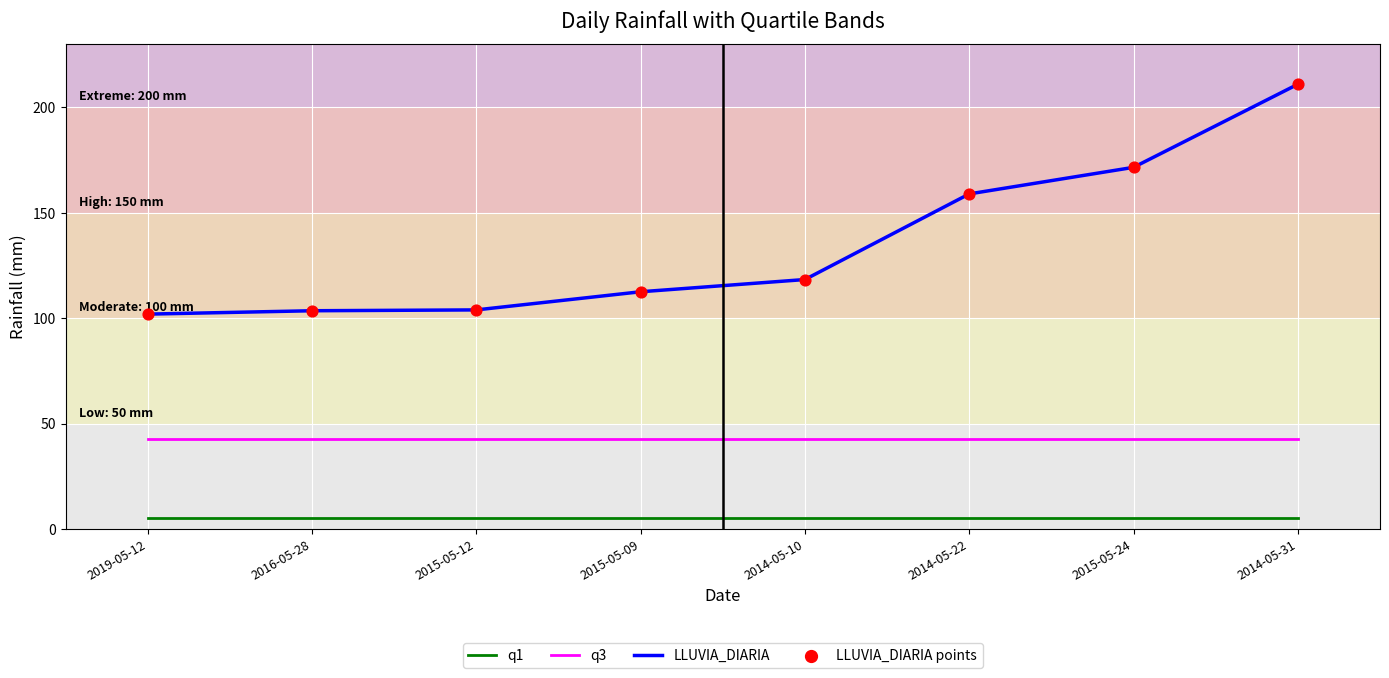

Which series has the largest total across all categories?

LLUVIA_DIARIA